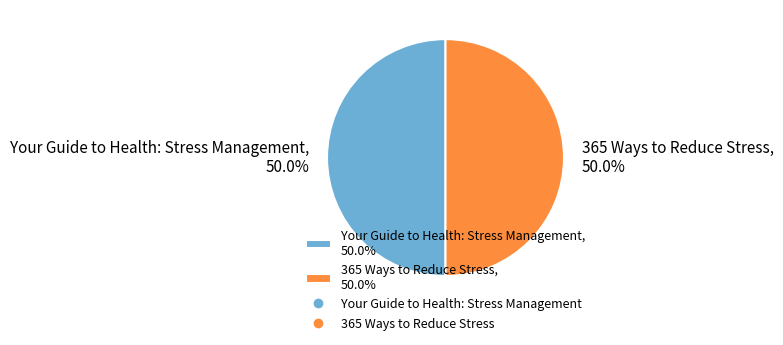

What is the total percentage of 365 Ways to Reduce Stress and Your Guide to Health: Stress Management?

100.0%